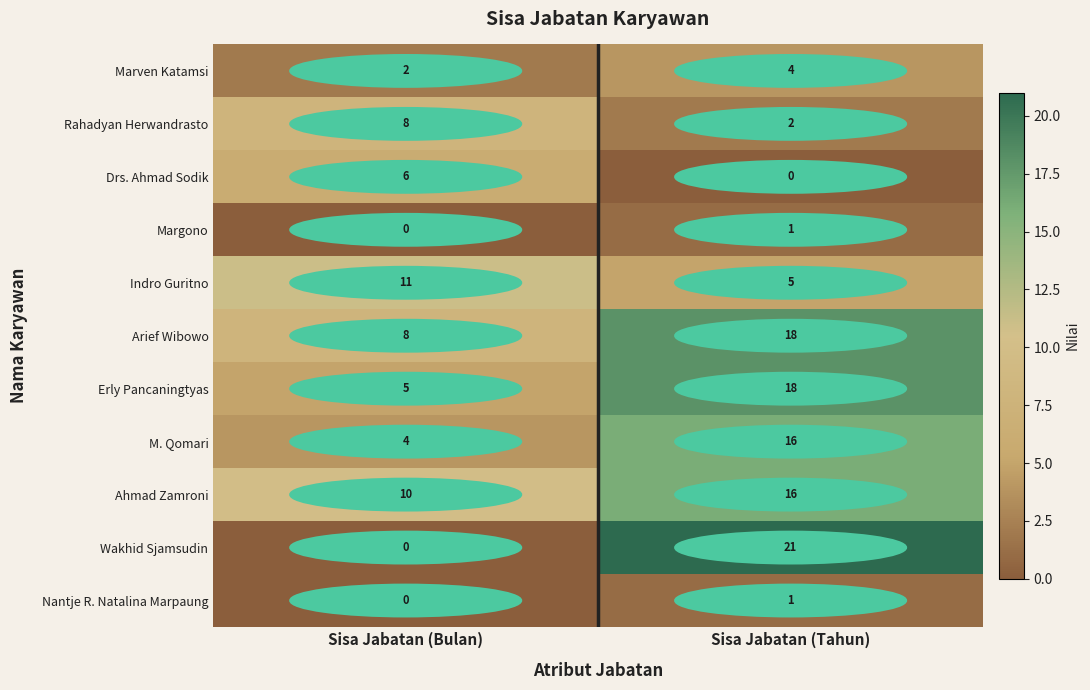

What is the difference between the M. Qomari values at Sisa Jabatan (Tahun) and Sisa Jabatan (Bulan)?

12